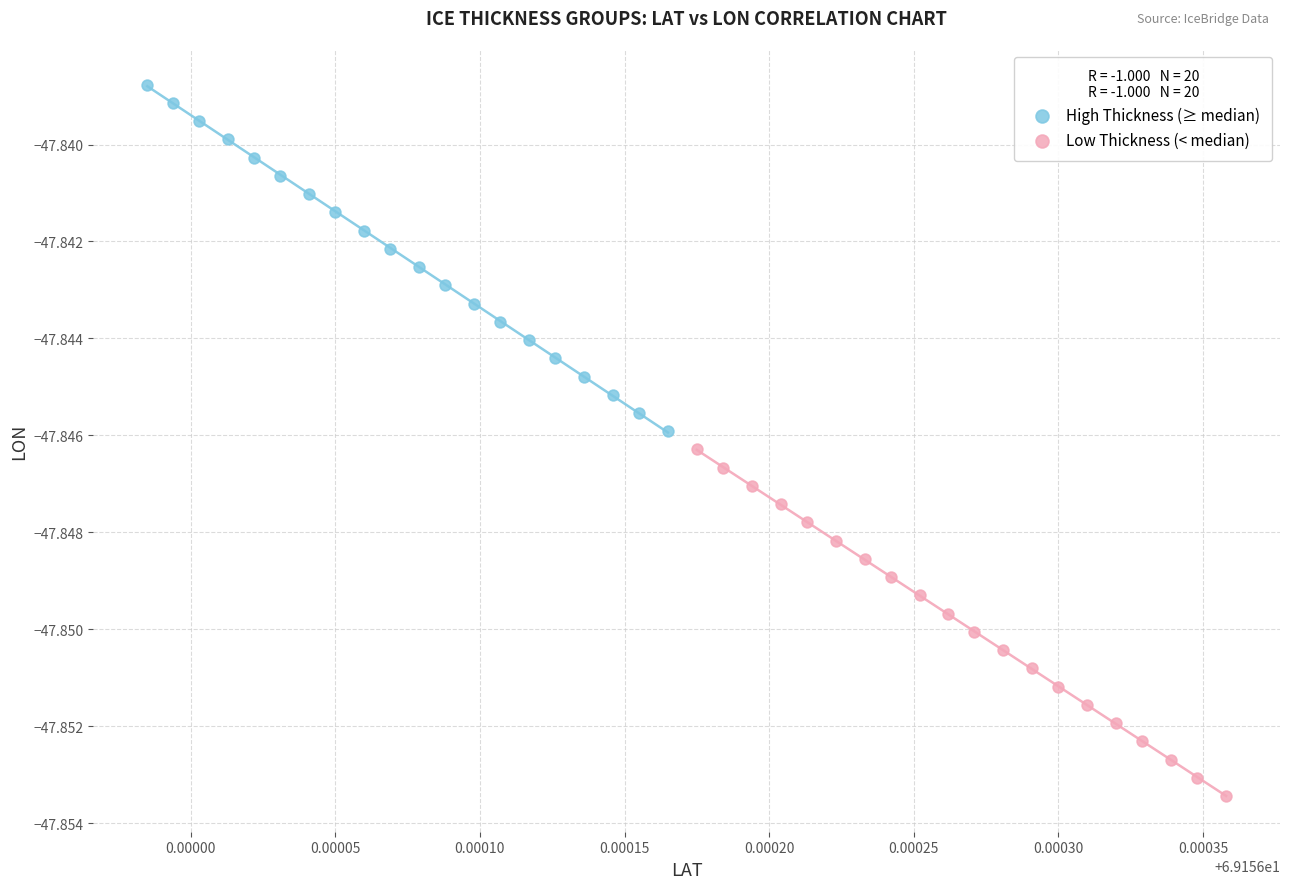

Which series has the largest Y range (max minus min)?

High Thickness (≥ median)